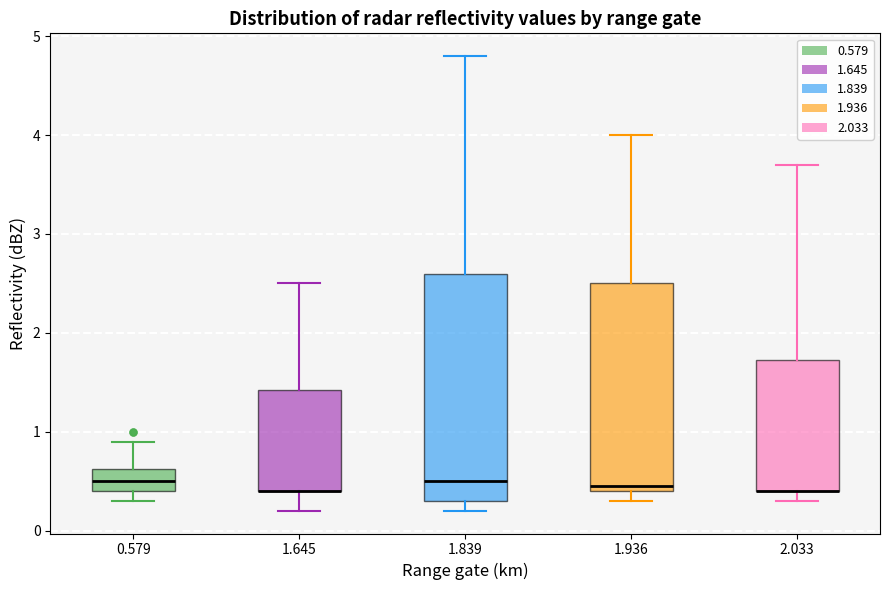

Reading left to right, read every box against the y-axis: the position of its median line, the range the box covers, and the ends of its whiskers. The values are not printed on the chart, so give them approximately, as read against the axis.

0.579: median 0.5, box 0.4 to 0.6, whiskers 0.3 to 0.9
1.645: median 0.4 (drawn on the box's lower edge), box 0.4 to 1.4, whiskers 0.2 to 2.5
1.839: median 0.5, box 0.3 to 2.6, whiskers 0.2 to 4.8
1.936: median 0.5, box 0.4 to 2.5, whiskers 0.3 to 4.0
2.033: median 0.4 (drawn on the box's lower edge), box 0.4 to 1.7, whiskers 0.3 to 3.7